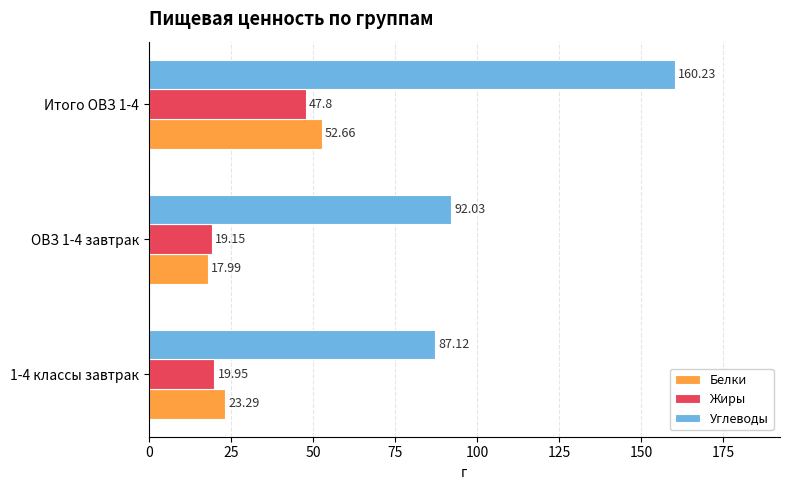

List the series in order of their peak value, highest first.

Углеводы, Белки, Жиры